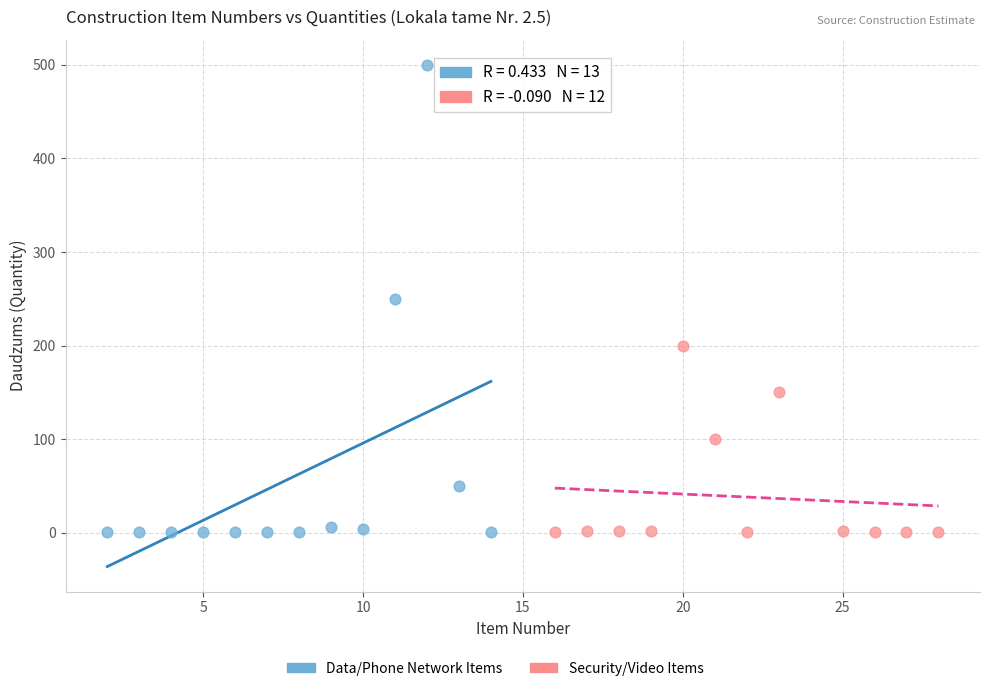

Which series has the largest Y range (max minus min)?

Data/Phone Network Items